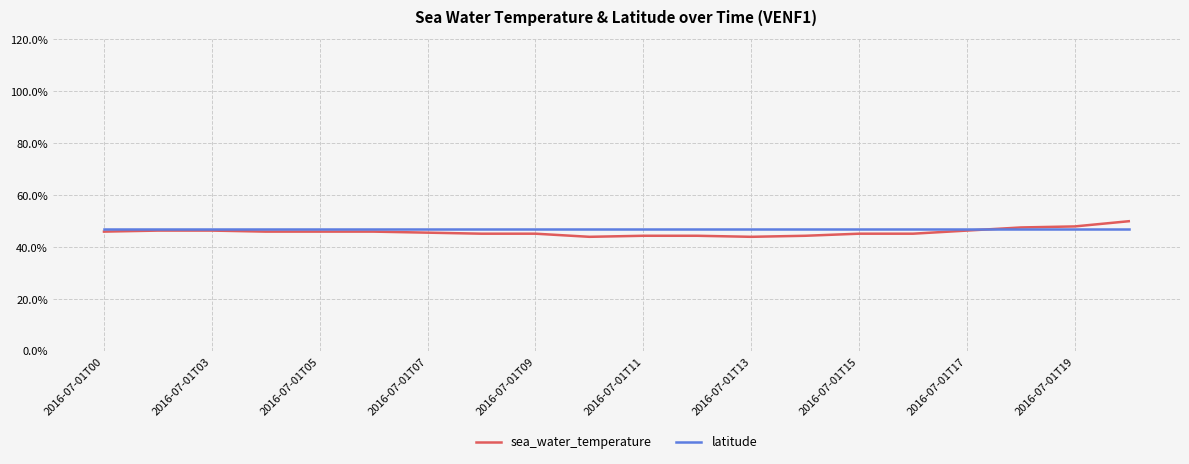

What is the lowest value of the latitude series?

47.1